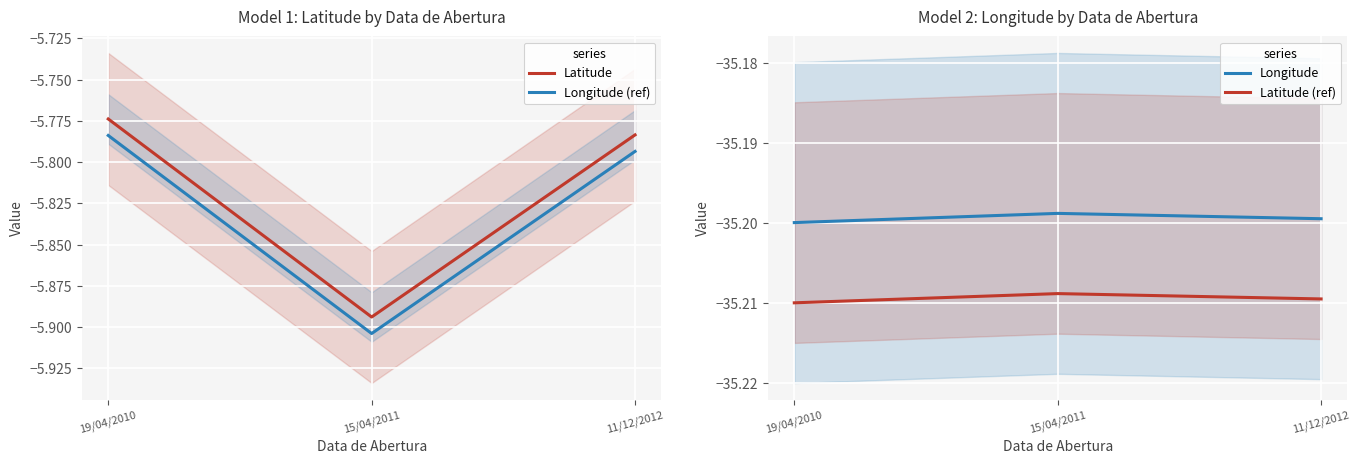

What is the smallest value displayed?

-35.2